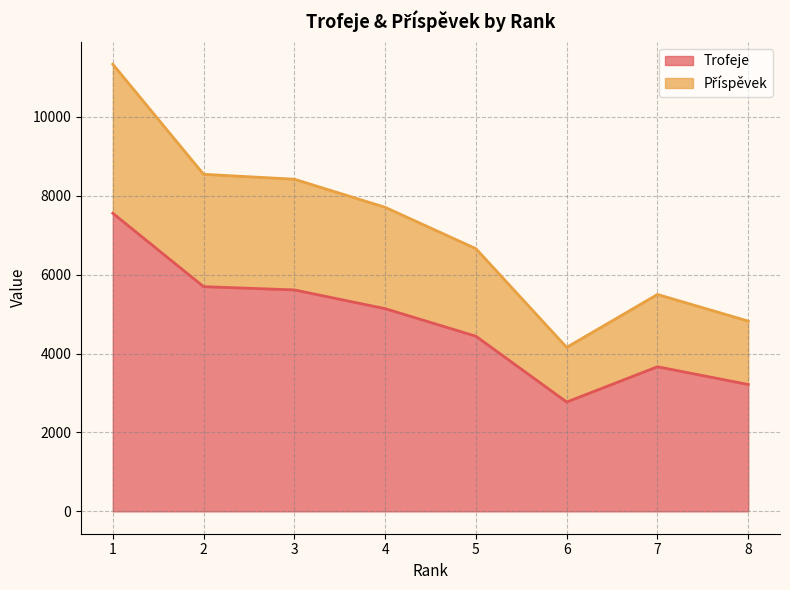

At which label does Příspěvek reach its peak?

1